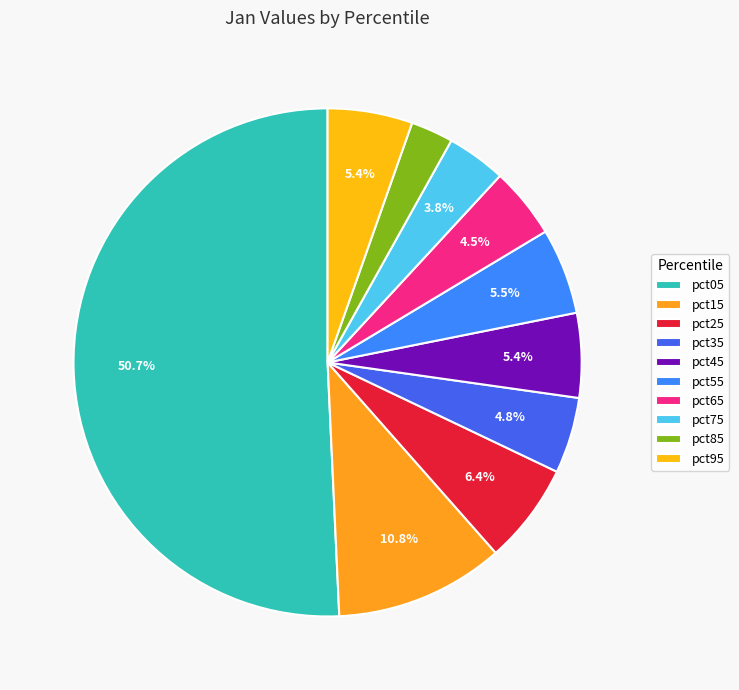

How many slices are in this pie chart?

10